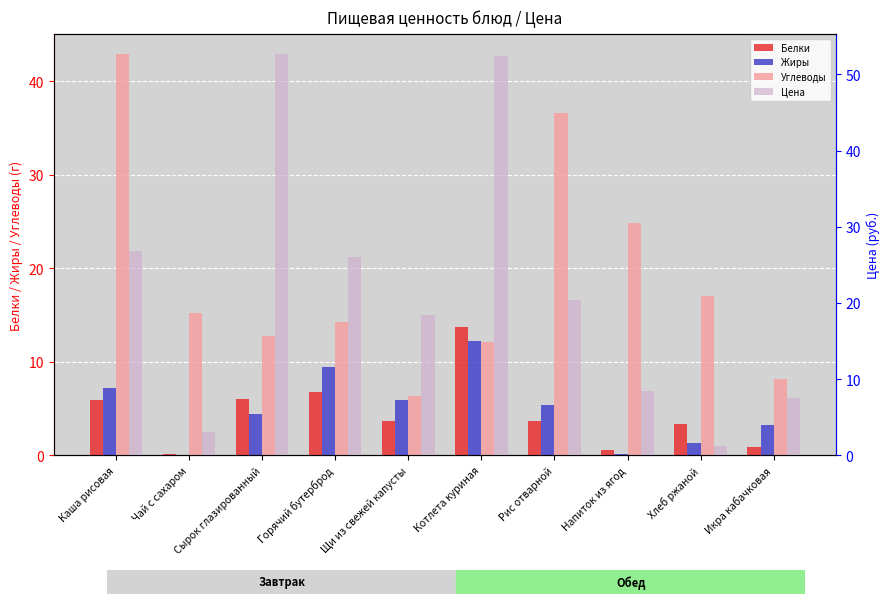

Rank the categories by Углеводы value from highest to lowest.

Каша рисовая, Рис отварной, Напиток из ягод, Хлеб ржаной, Чай с сахаром, Горячий бутерброд, Сырок глазированный, Котлета куриная, Икра кабачковая, Щи из свежей капусты